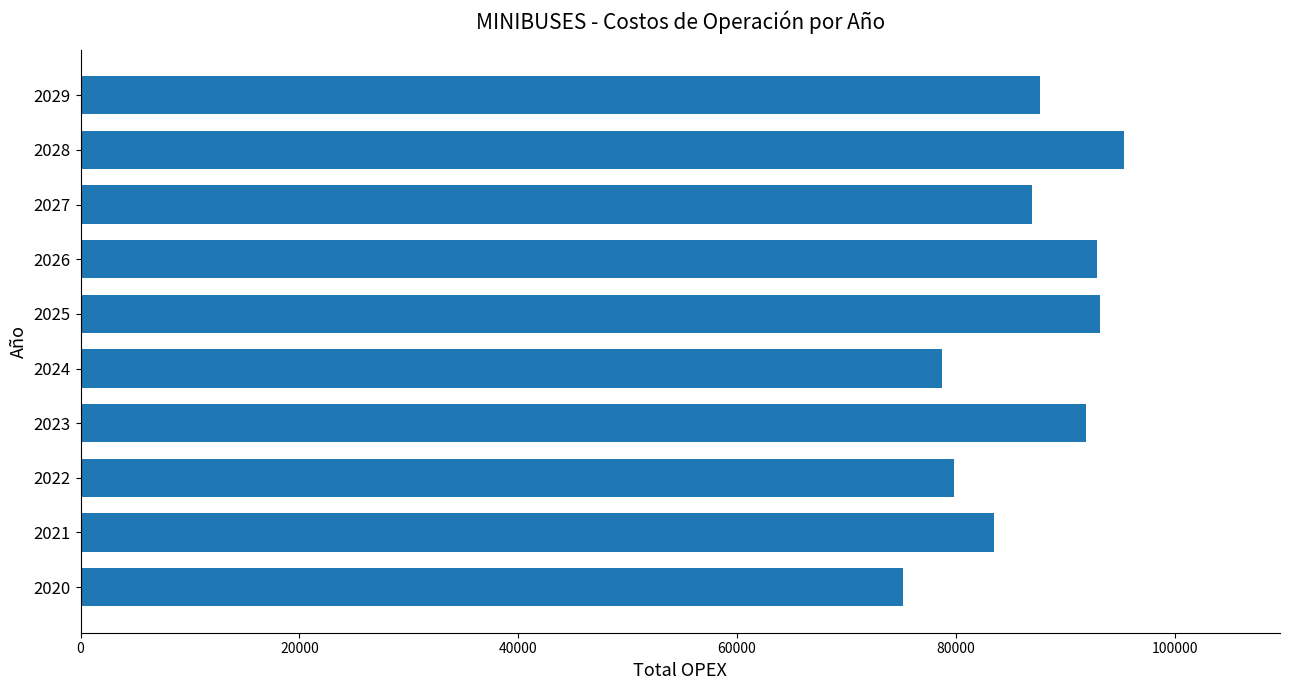

How many bars are there in total?

10